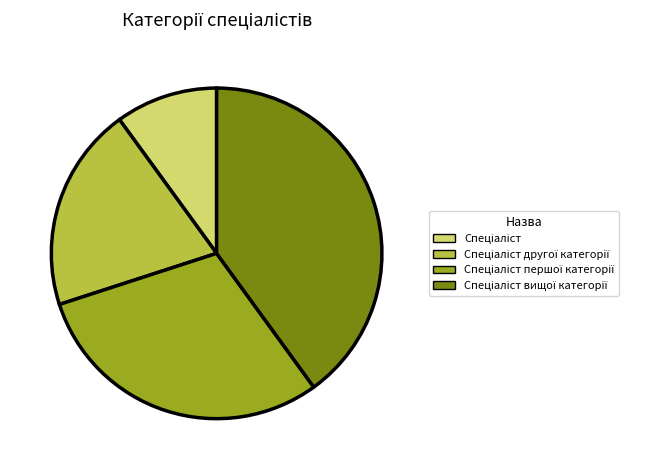

Is there a majority slice in this chart?

No